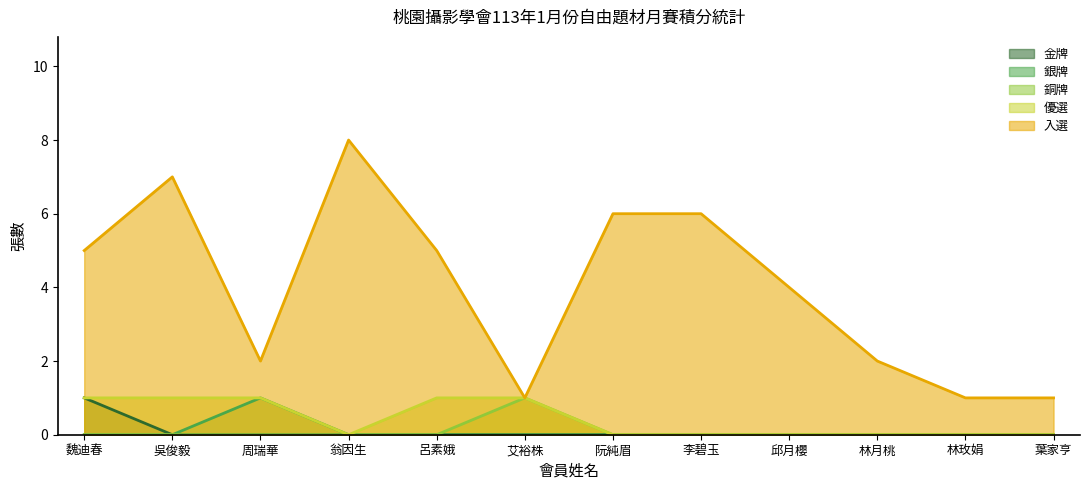

What position from the right is 艾裕株?

7